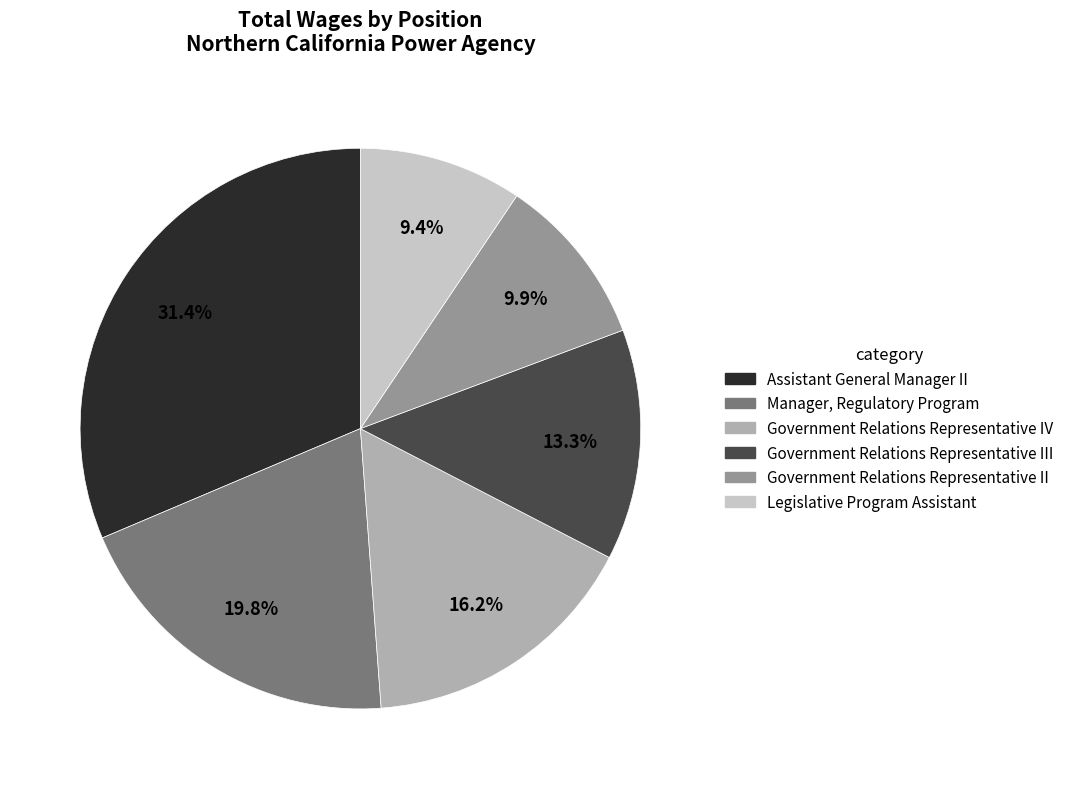

To the nearest percent, what is the difference between the Manager, Regulatory Program and Government Relations Representative II slice percentages?

10%